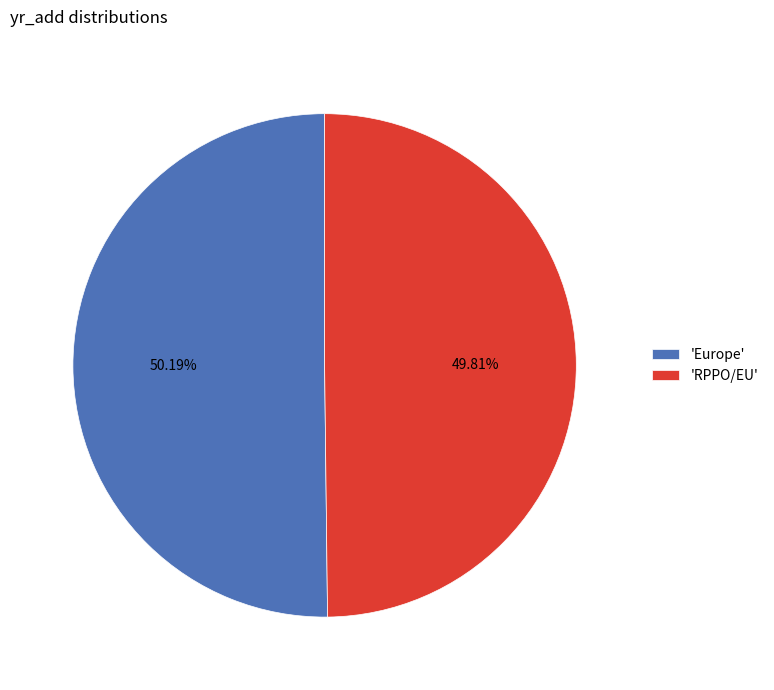

Do 'Europe' and 'RPPO/EU' together represent more than half of the pie?

Yes